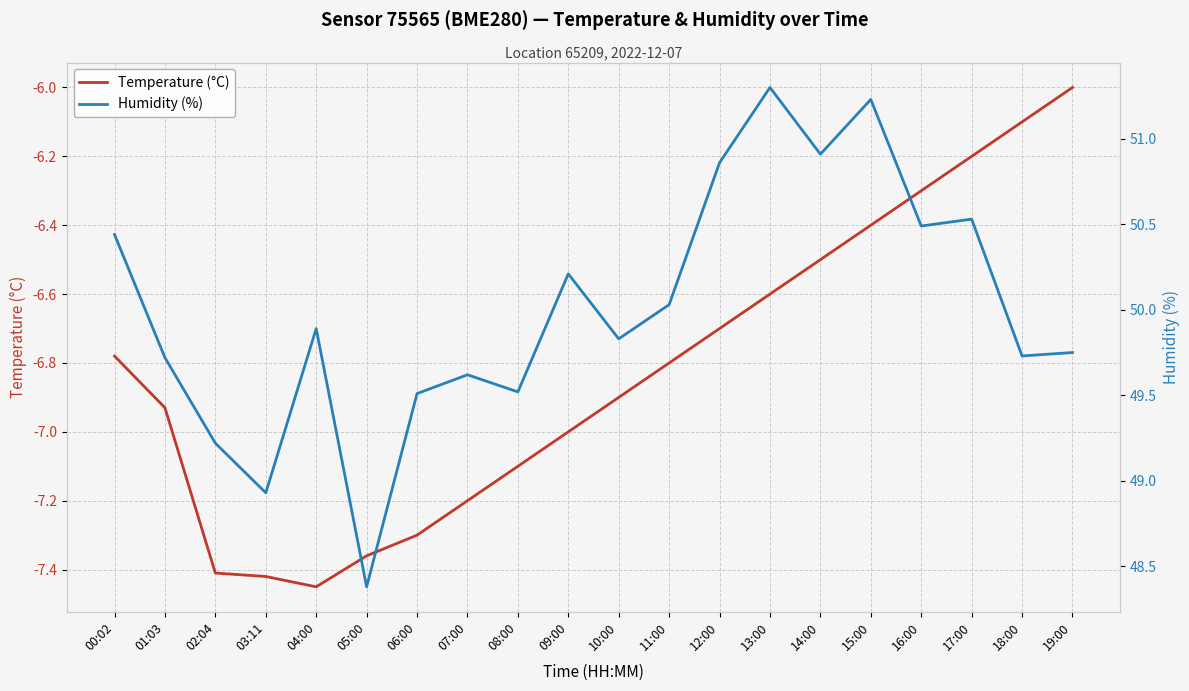

True or false: Humidity (%) has more than 1 interior local peaks.

True